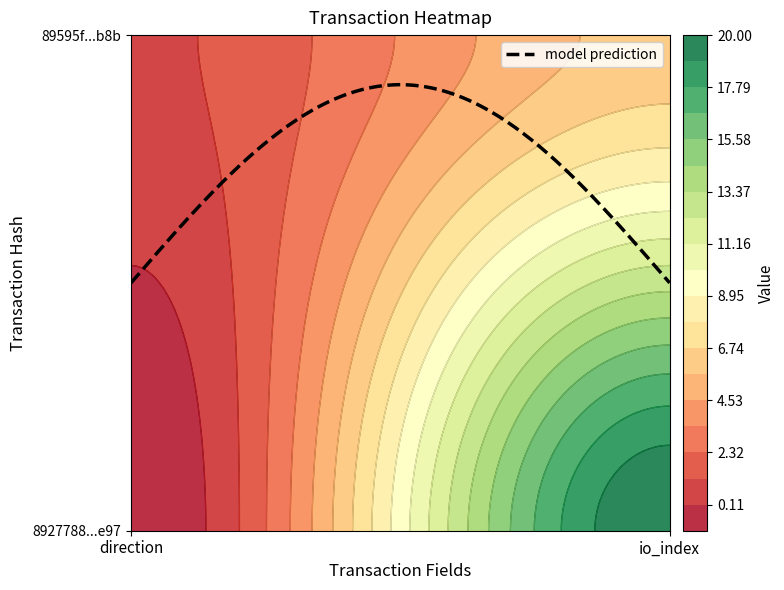

What is the maximum value for 89595fa9cb4dc9ee4408595ac23e86ef4f91d8b?

6